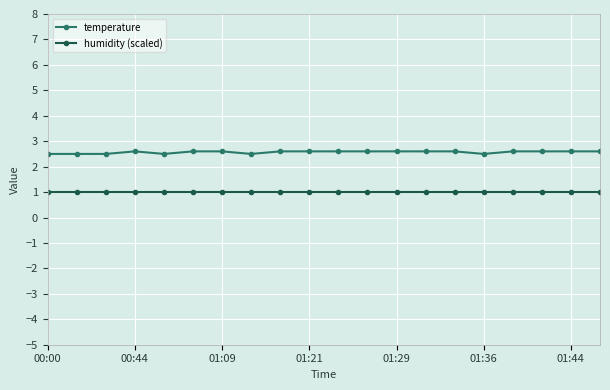

At how many categories does at least one series exceed 2?

20